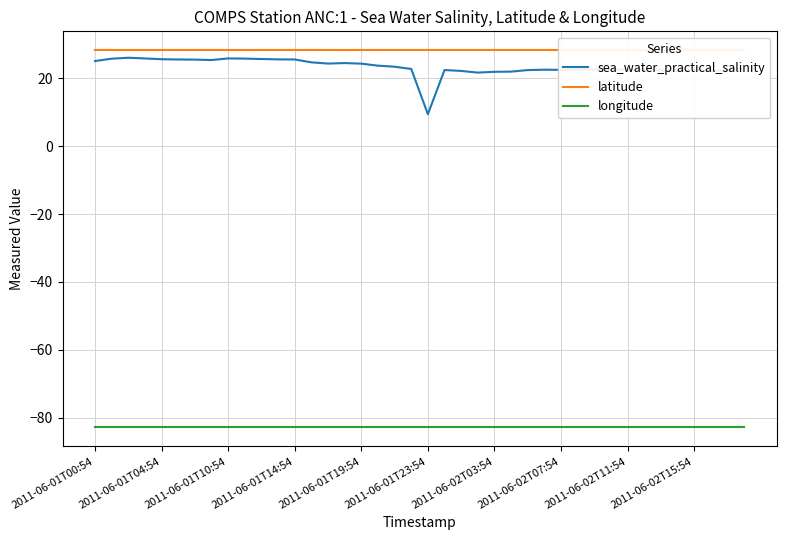

The value of longitude at 10 is -50.2. True or false?

False